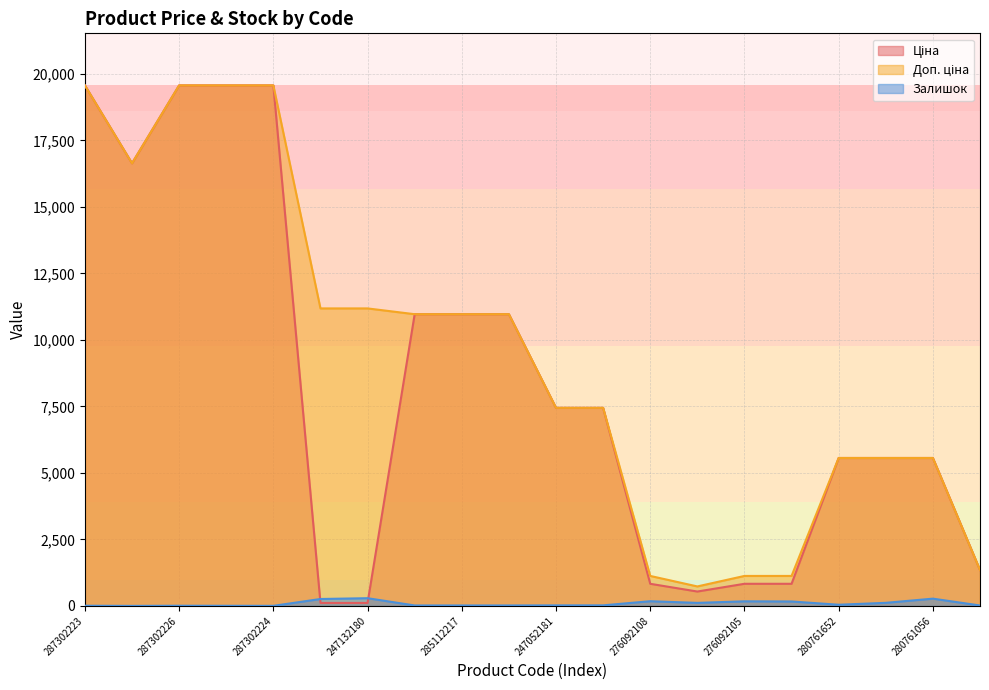

What is the difference between the highest and lowest values at 247132180?

11070.2